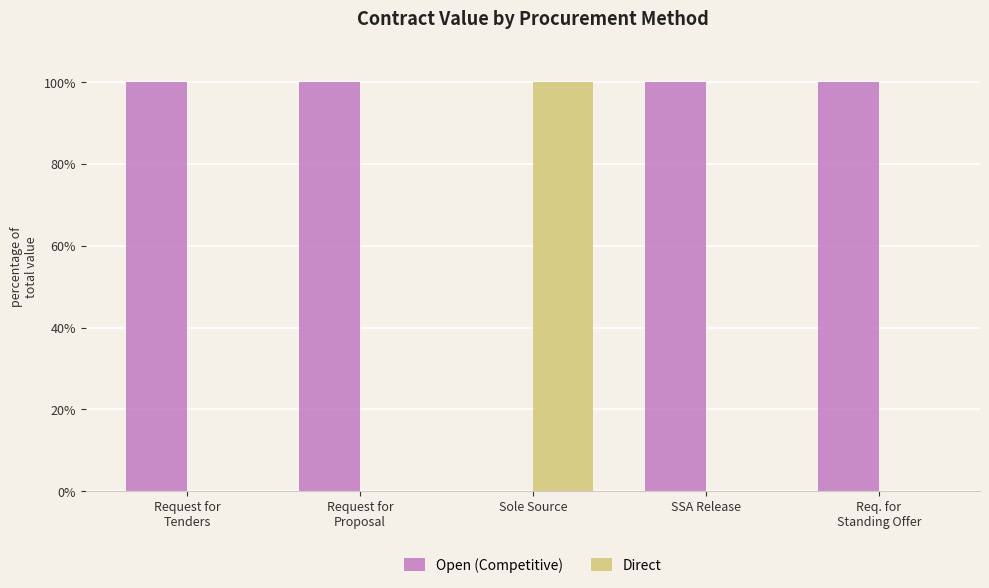

Which series has the largest total across all categories?

Open (Competitive)